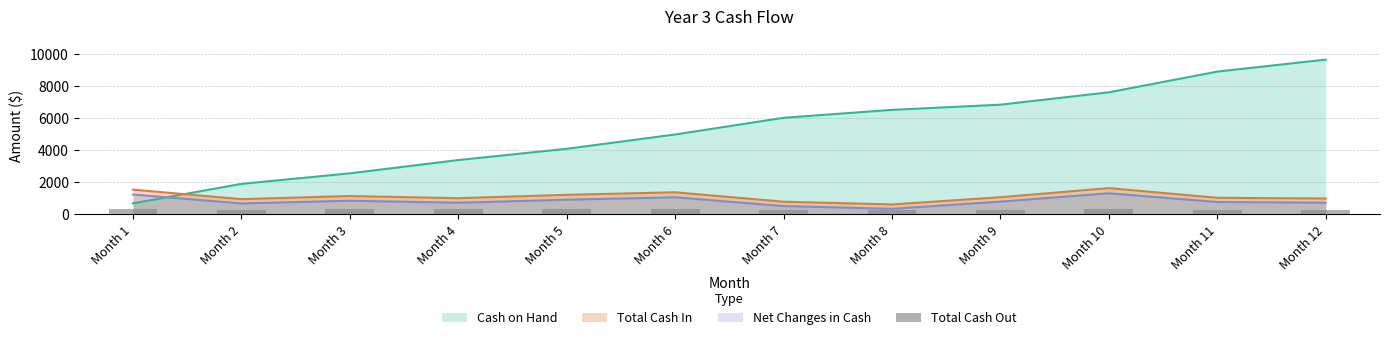

What is the lowest value of the Total Cash In series?

600